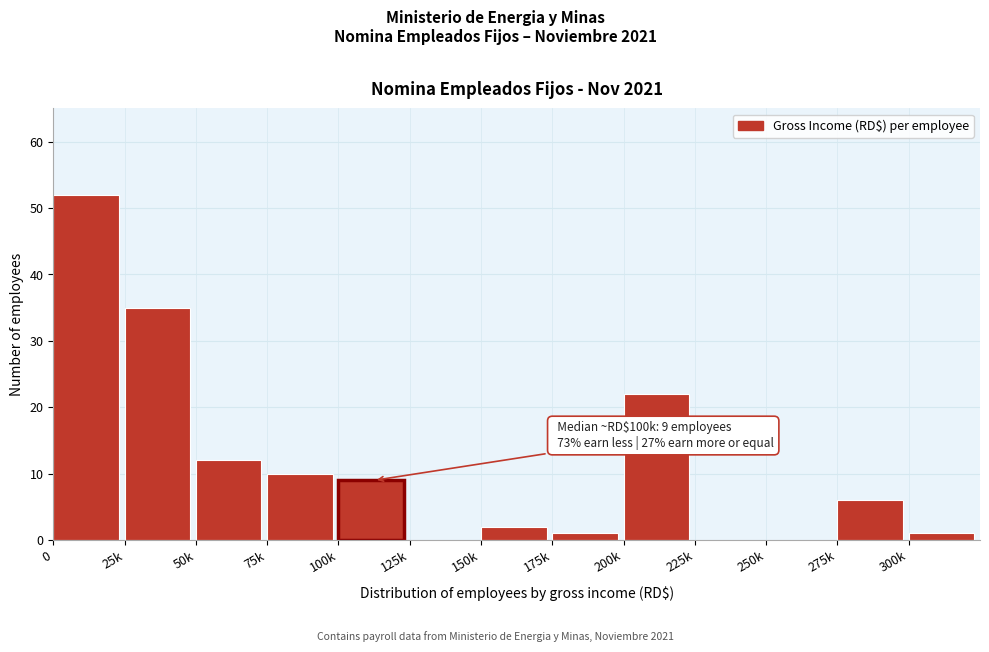

Reading left to right, list all the values displayed in this chart.

0=52	25k=35	50k=12	75k=10	100k=9	125k=0	150k=2	175k=1	200k=22	225k=0	250k=0	275k=6	300k=1